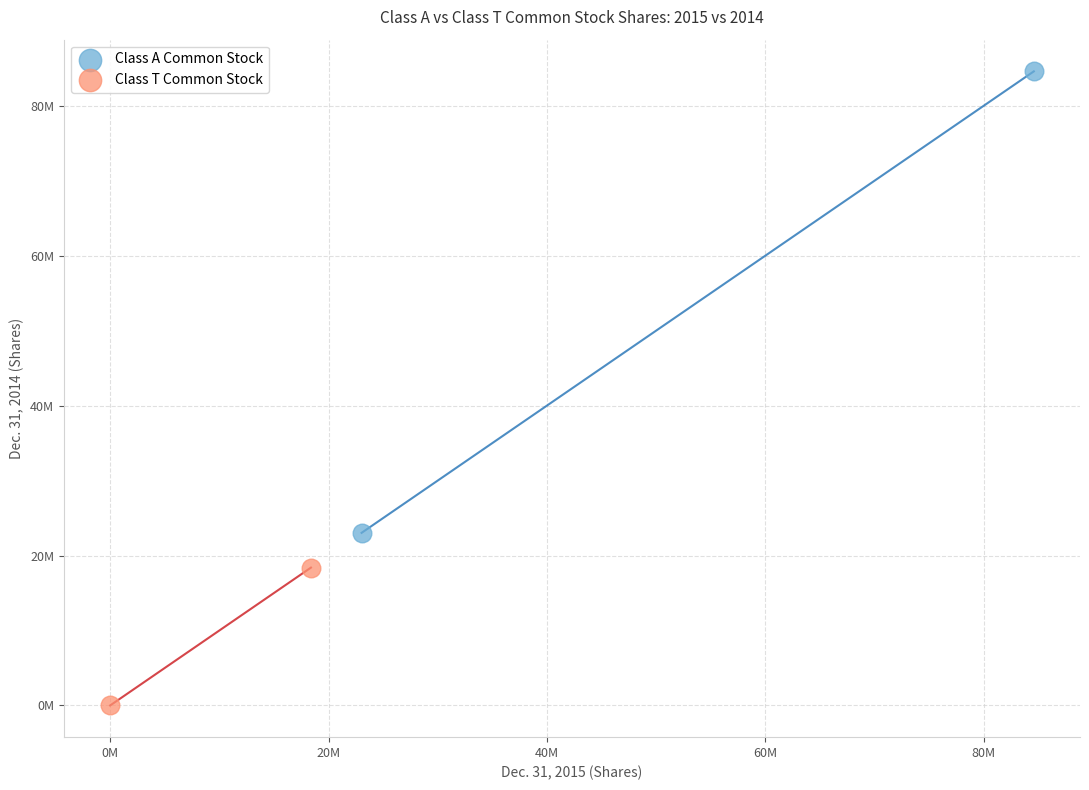

Which series reaches the maximum Y coordinate?

Class A Common Stock